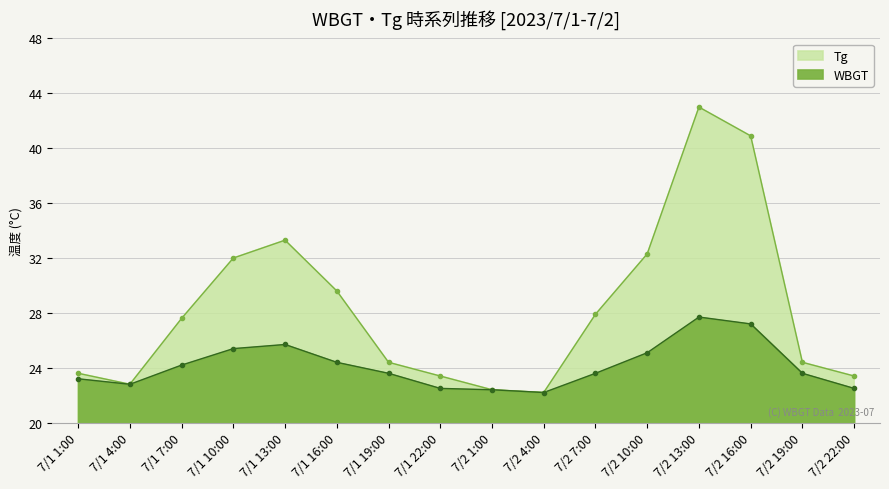

At which label does WBGT first exceed 23?

7/1 1:00